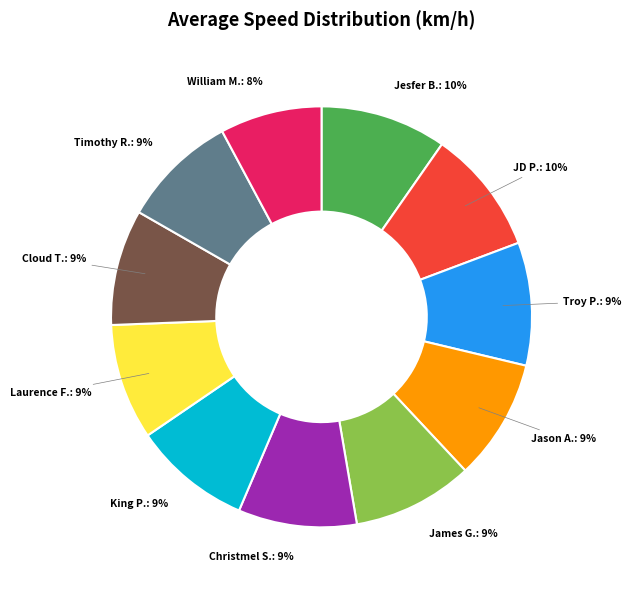

Does any single category account for the majority?

No